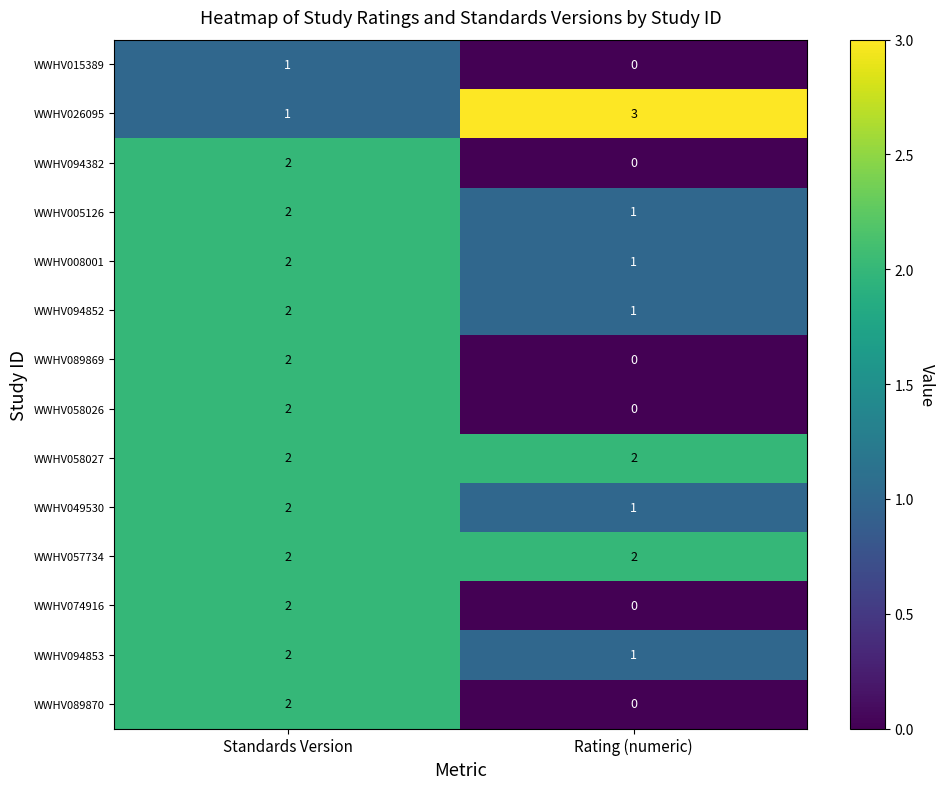

Reading right to left, transcribe all the data shown in this chart.

WWHV015389: Rating (numeric)=0	Standards Version=1
WWHV026095: Rating (numeric)=3	Standards Version=1
WWHV094382: Rating (numeric)=0	Standards Version=2
WWHV005126: Rating (numeric)=1	Standards Version=2
WWHV008001: Rating (numeric)=1	Standards Version=2
WWHV094852: Rating (numeric)=1	Standards Version=2
WWHV089869: Rating (numeric)=0	Standards Version=2
WWHV058026: Rating (numeric)=0	Standards Version=2
WWHV058027: Rating (numeric)=2	Standards Version=2
WWHV049530: Rating (numeric)=1	Standards Version=2
WWHV057734: Rating (numeric)=2	Standards Version=2
WWHV074916: Rating (numeric)=0	Standards Version=2
WWHV094853: Rating (numeric)=1	Standards Version=2
WWHV089870: Rating (numeric)=0	Standards Version=2